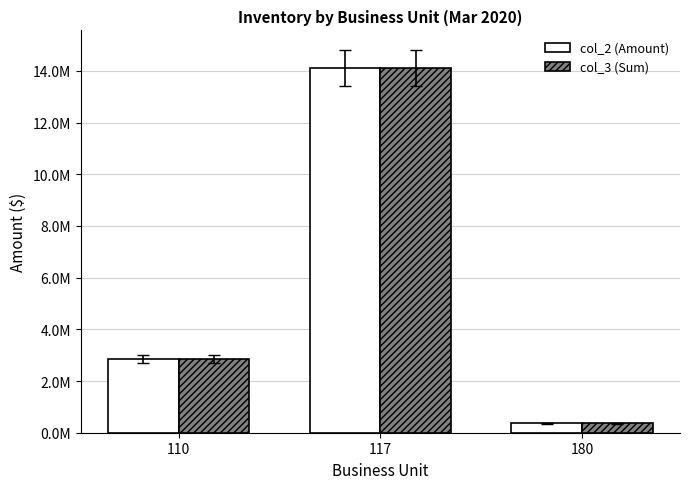

What are all the series names shown in the legend?

col_2 (Amount), col_3 (Sum)